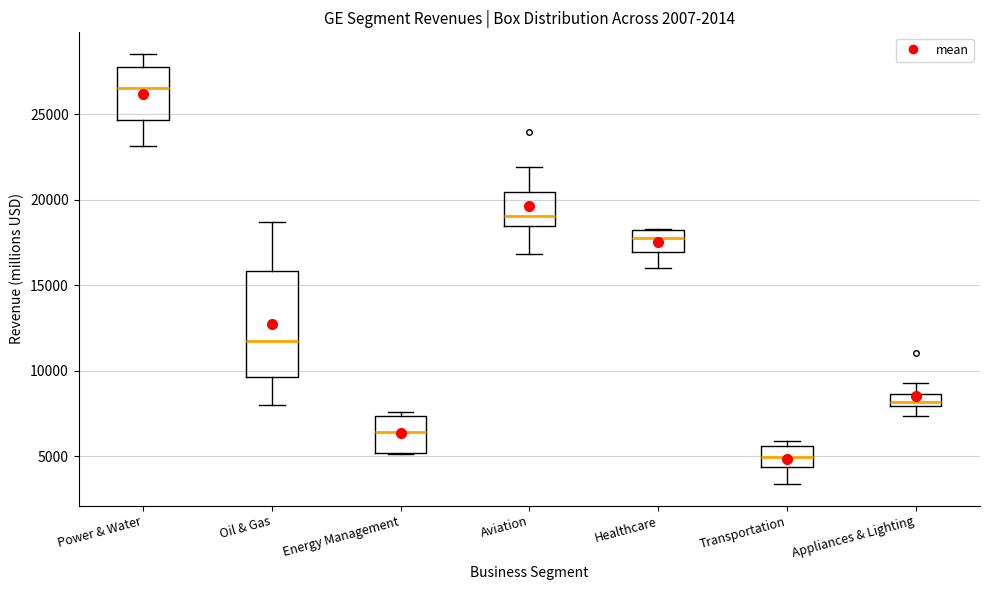

Where does the lower whisker of the box for Transportation end on the y-axis? The values are not printed on the chart, so give them approximately, as read against the axis.

3500